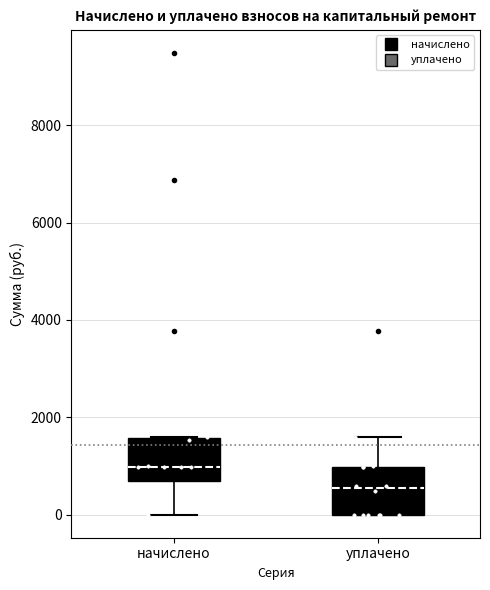

Where does the upper whisker of the box for уплачено end on the y-axis? The values are not printed on the chart, so give them approximately, as read against the axis.

1600